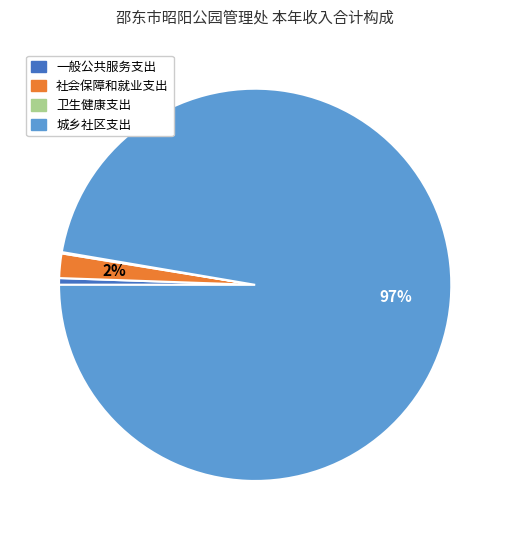

Between 社会保障和就业支出 and 城乡社区支出, which is larger?

城乡社区支出